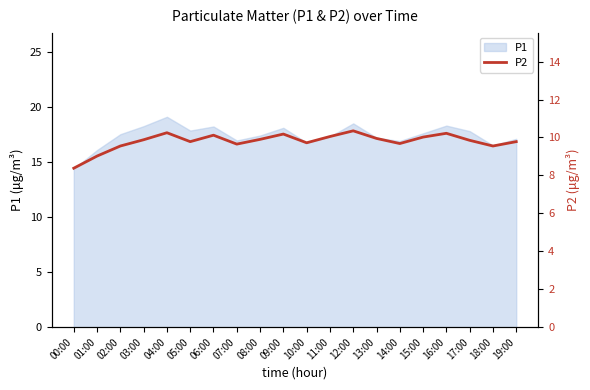

What is the change in value from 12:00 to 16:00?

-0.1